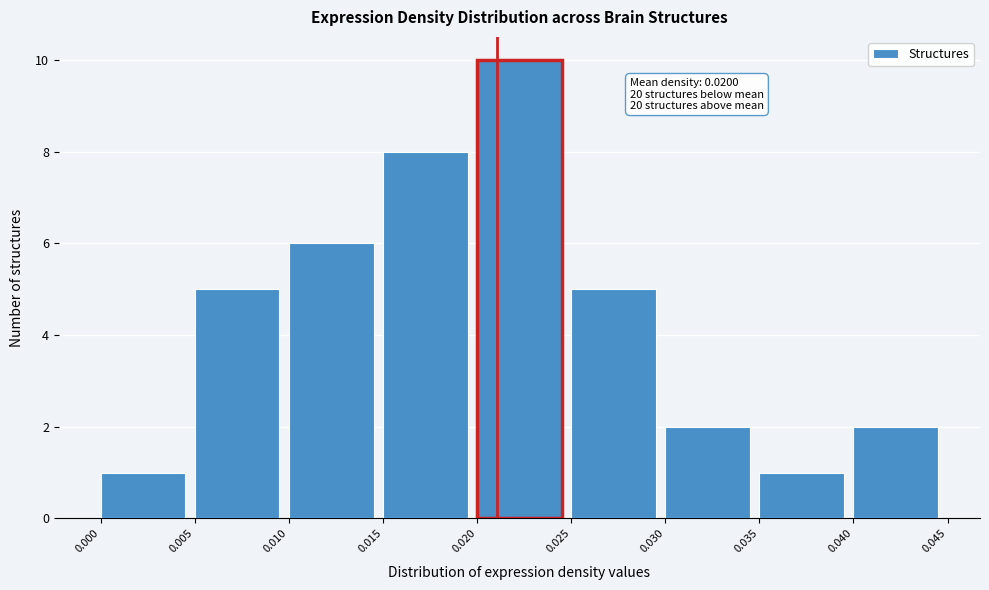

Over which range of the x-axis is the bar tallest?

0.020 to 0.025